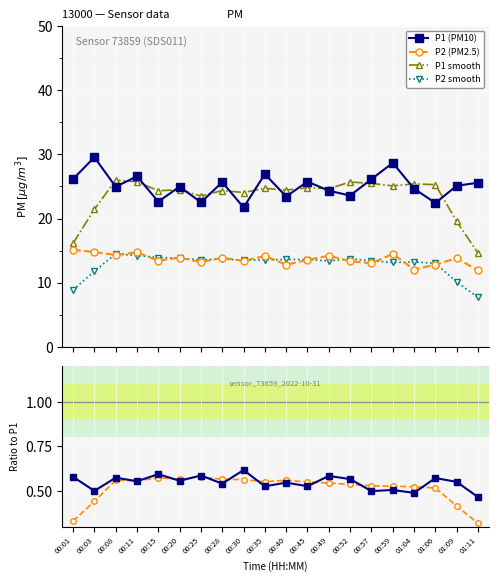

What is the sum of all P1 (PM10) values?

501.3